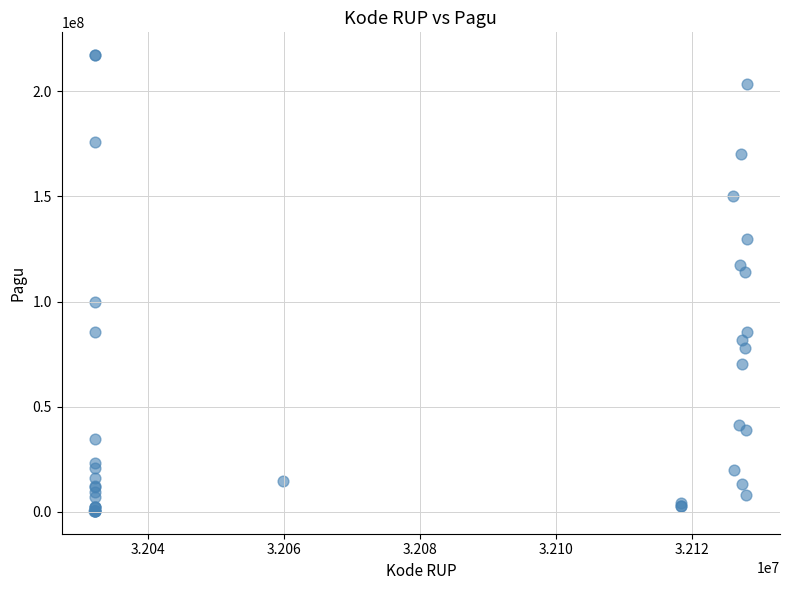

What Y value in the scatter plot is closest to 108830000?

114296000